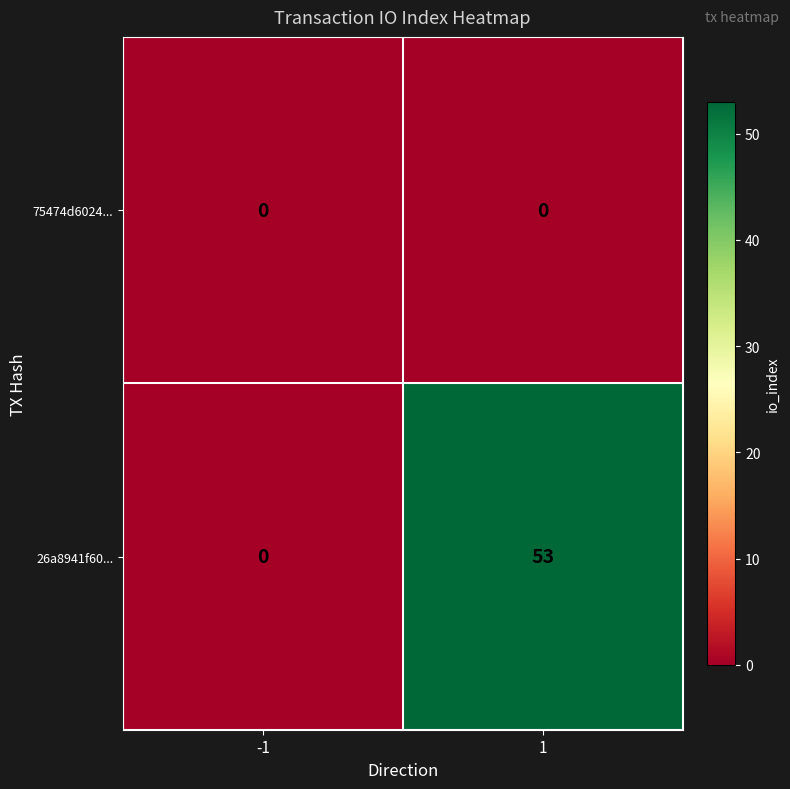

Rank the series by their maximum value, from lowest to highest.

75474d6024..., 26a8941f60...